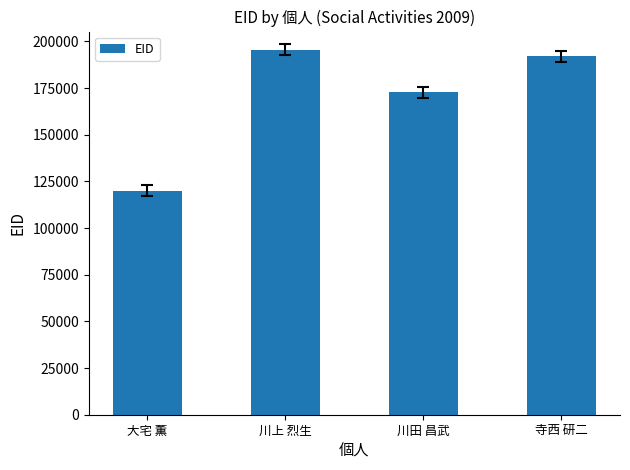

What is the ratio of the value at 川田 昌武 to the value at 大宅 薫?

1.4